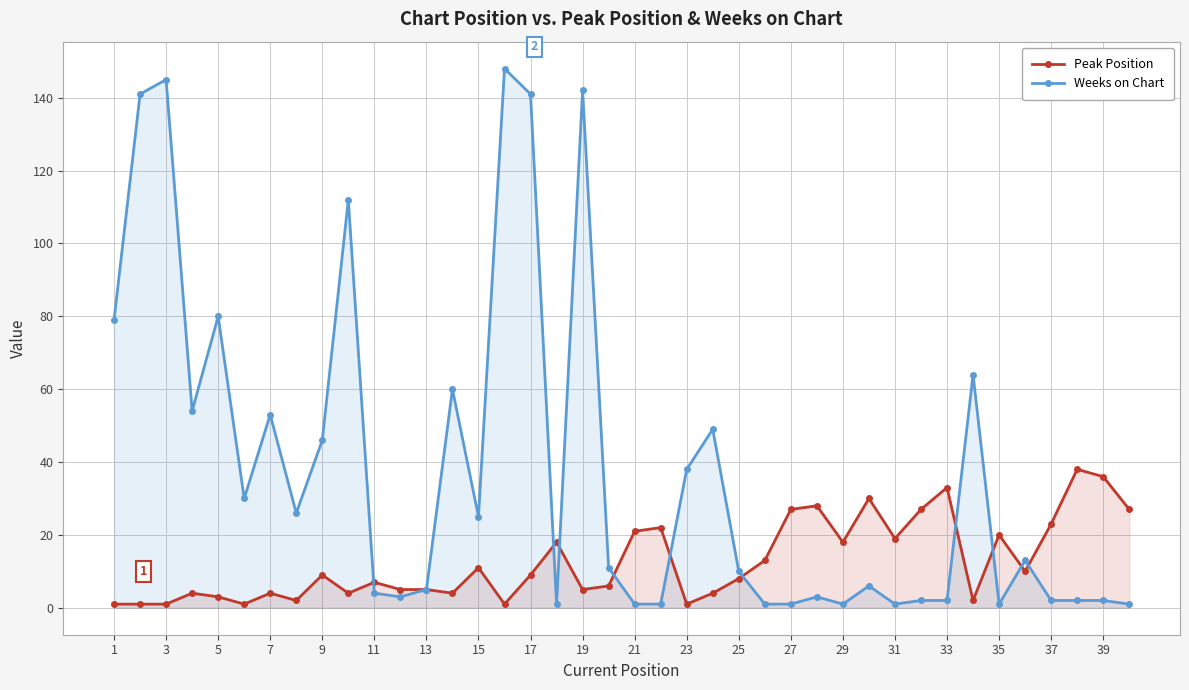

Is it true that Peak Position equals 4 at 7?

True